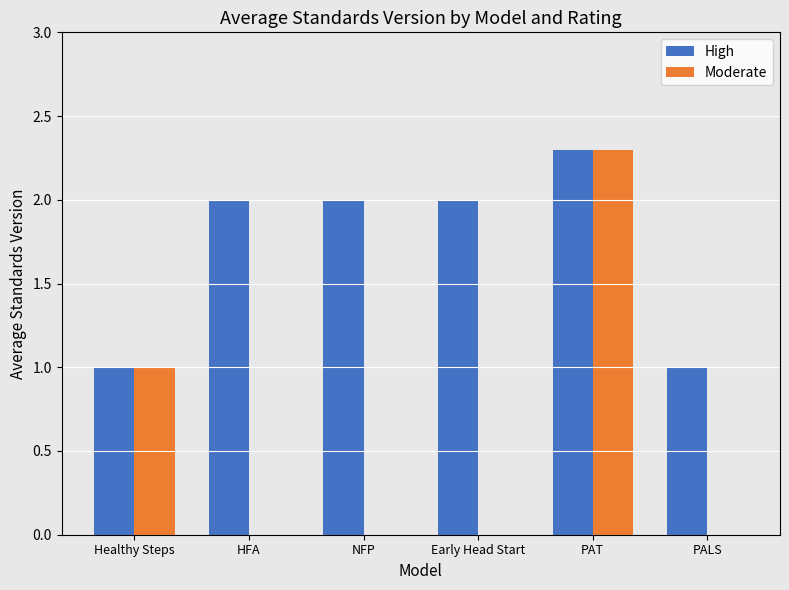

Which category has the highest value in the High series?

PAT